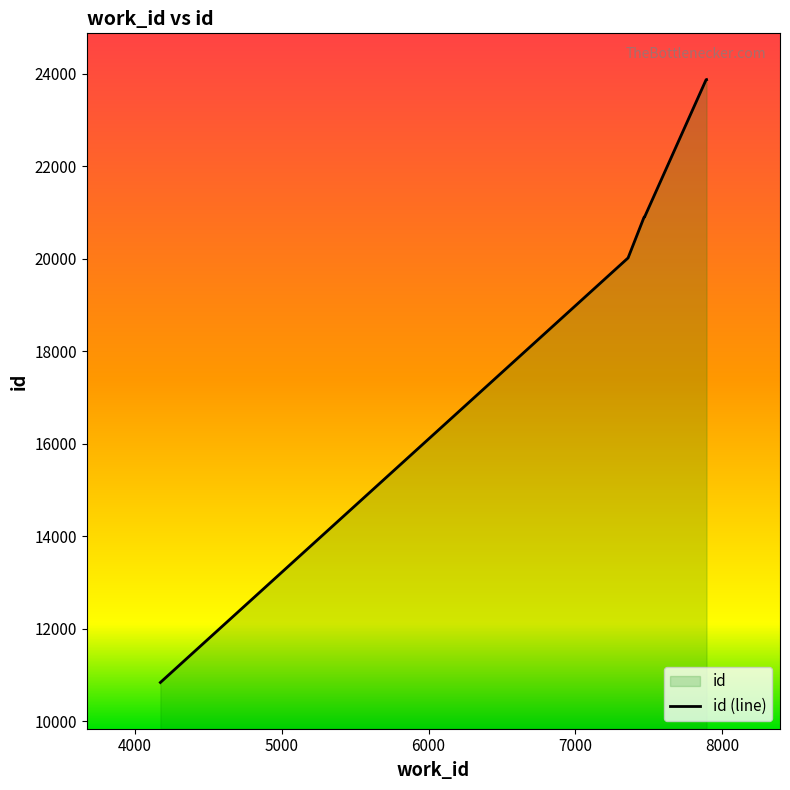

How many data points are above 20901?

4